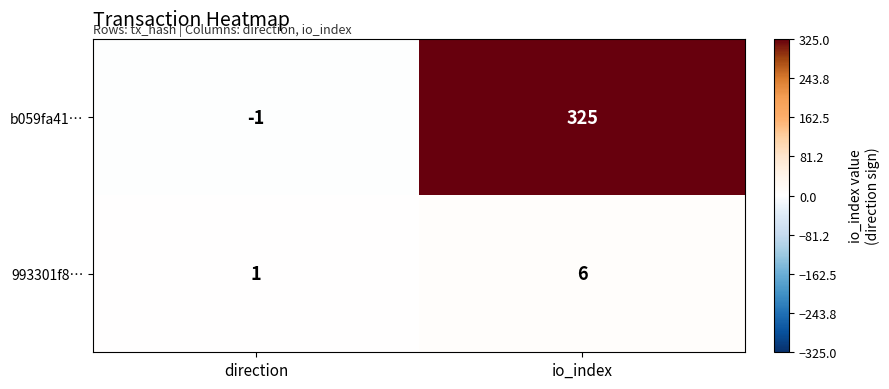

True or false: 993301f8… has a value of 1 at direction.

True